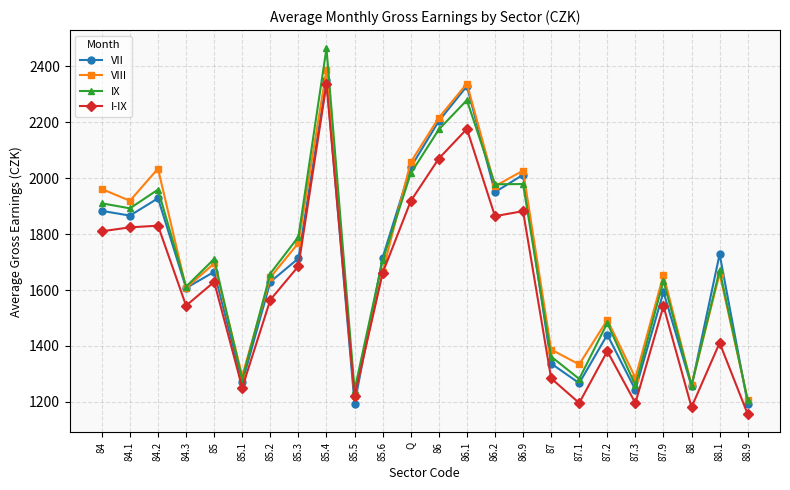

Which series has the largest total across all categories?

VIII